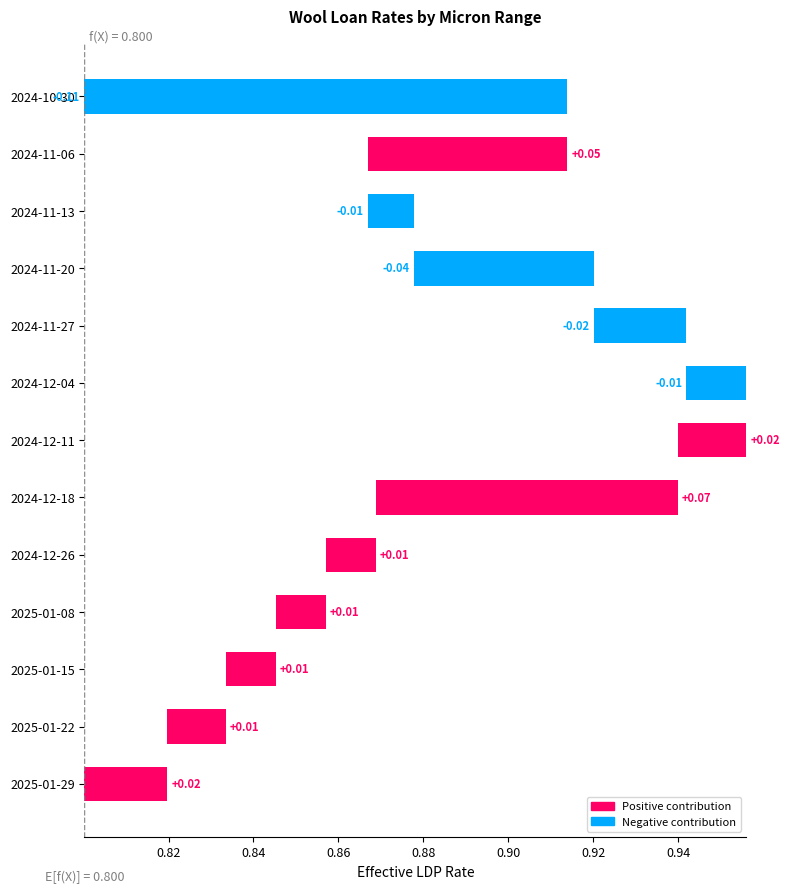

True or false: the data shows -0.0 at 2024-11-20.

False